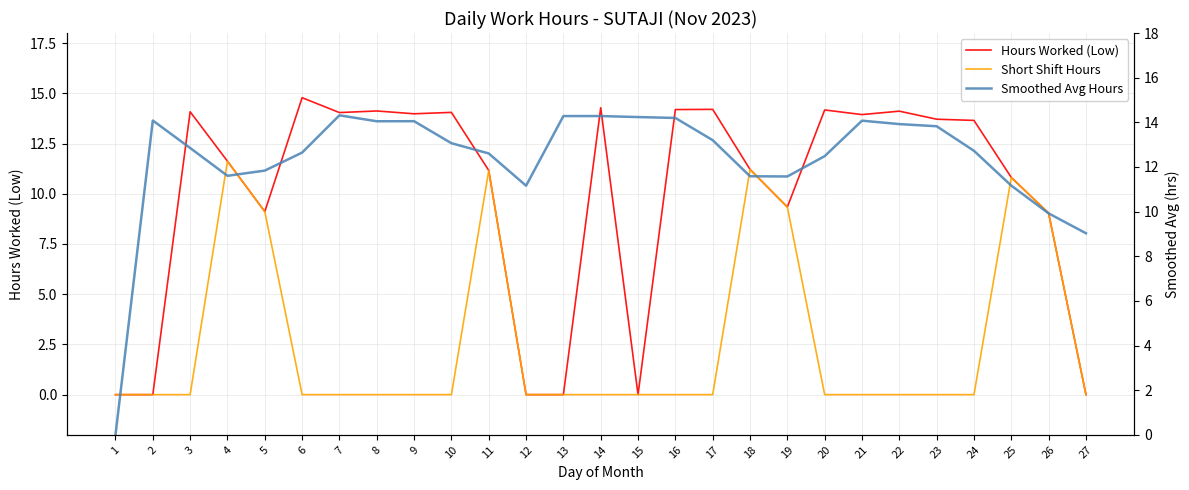

Which category has the lowest value in the Short Shift Hours series?

1